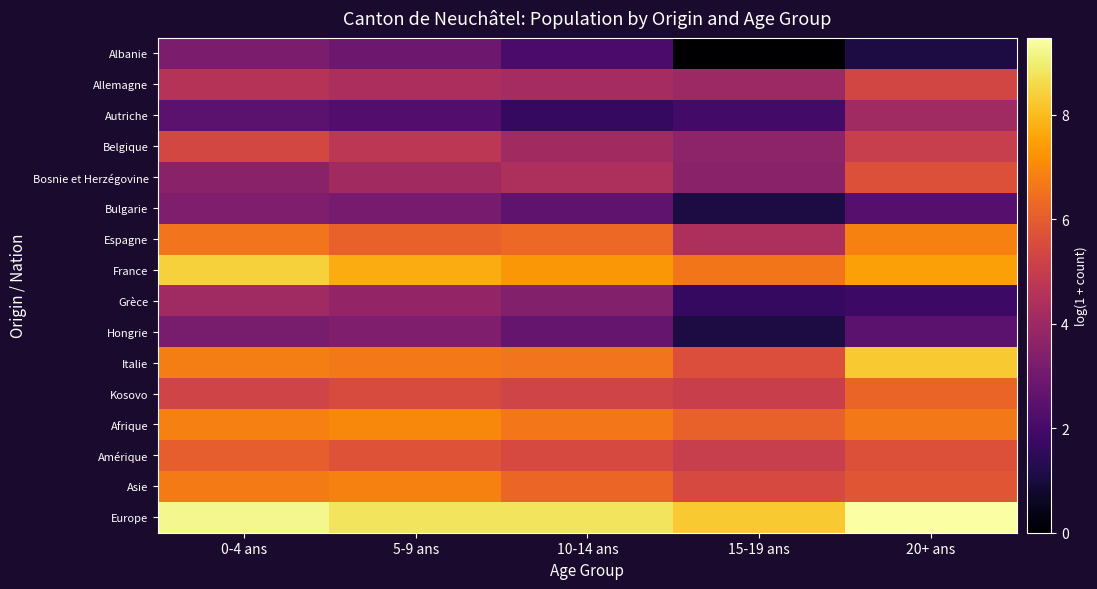

Which label corresponds to the largest value in the chart?

20+ ans